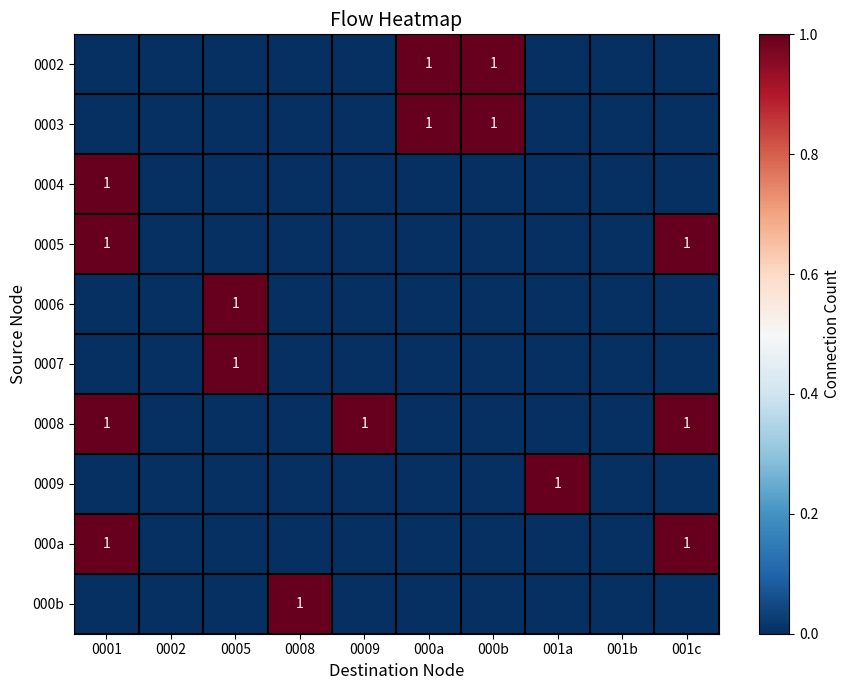

What is the difference between the second highest and minimum values in the 0002 series?

1